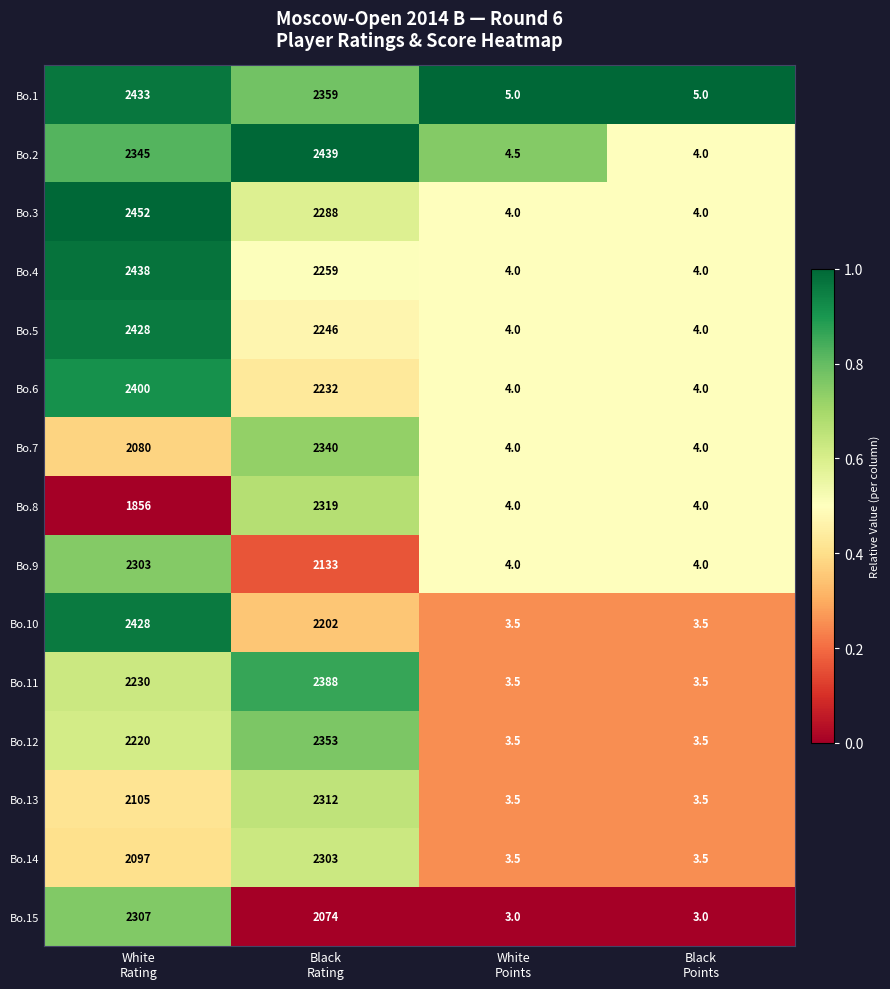

What is the highest value of the Bo.8 series?

2319.0